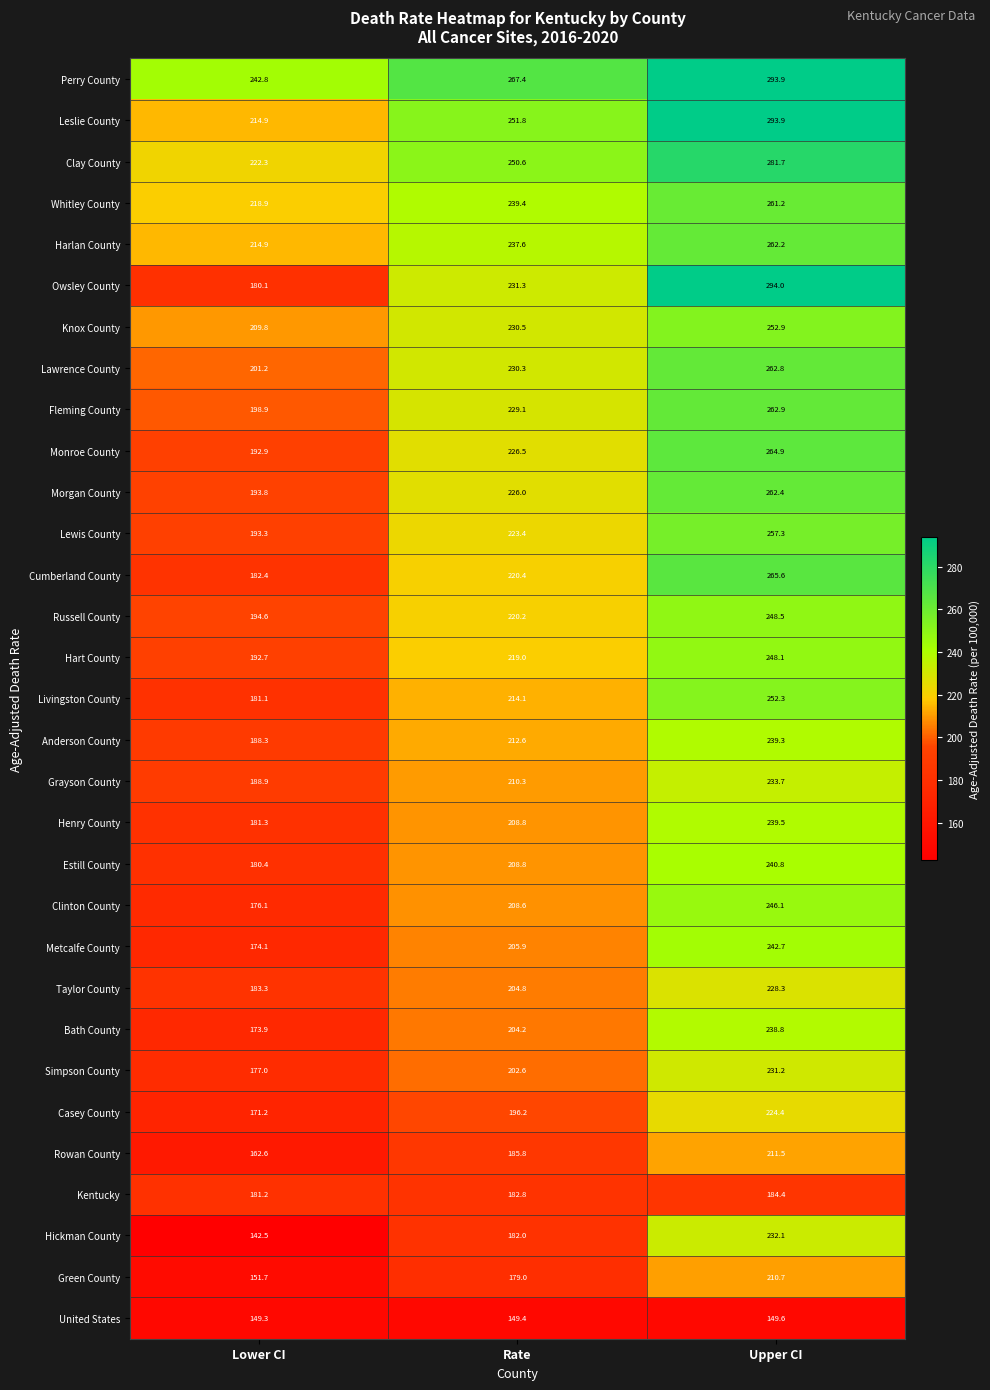

Is the value of United States at Upper CI greater than the value of Morgan County at Rate?

No